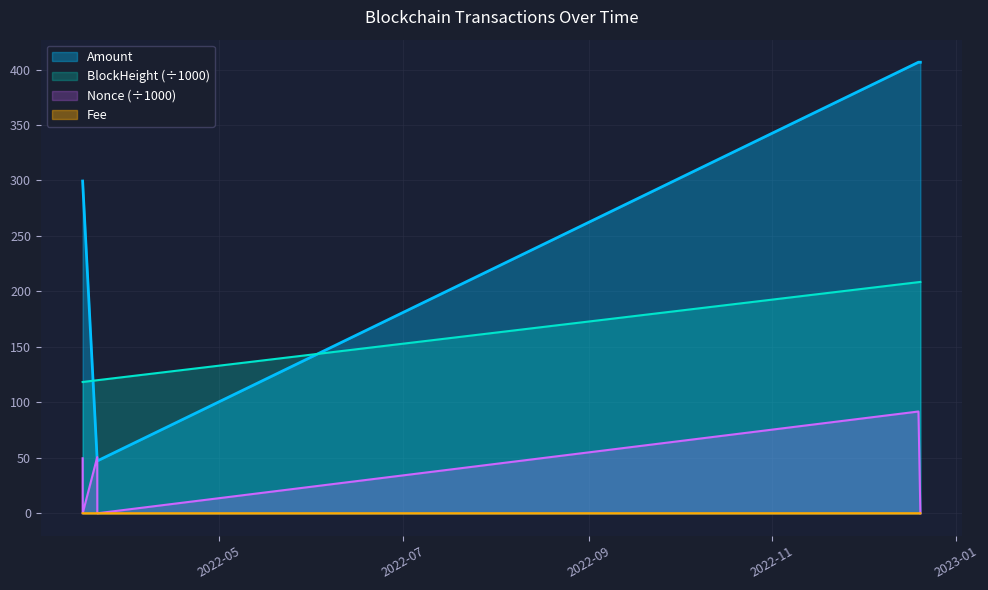

Is the value of Fee at 2022-03-16 14:09:00 greater than the value of Nonce at 2022-03-21 10:45:00?

Yes